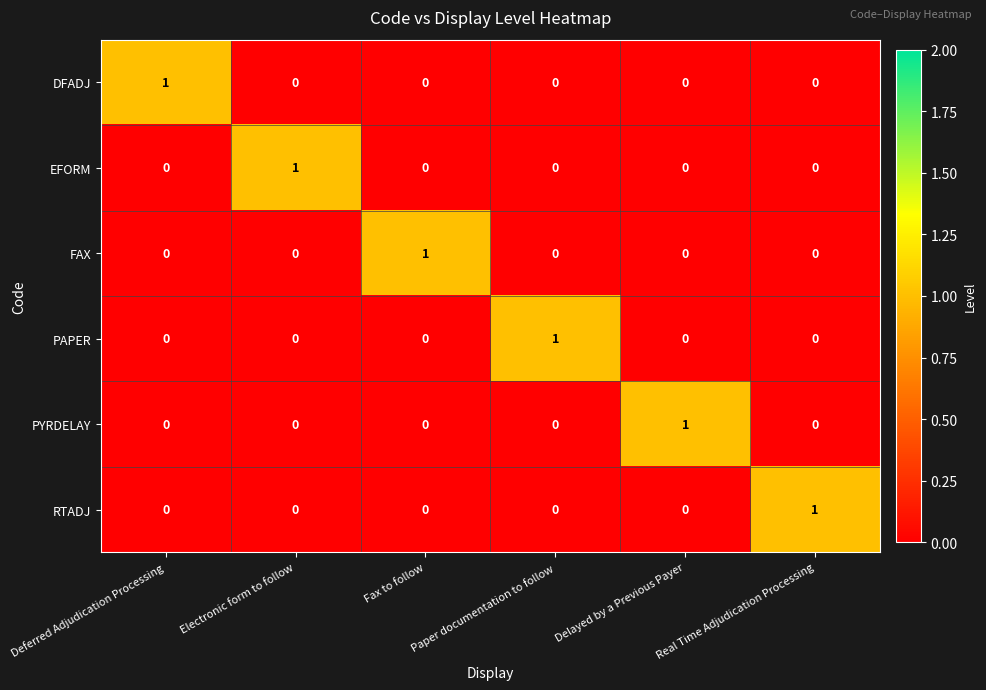

How many EFORM values are between 0 and 1?

6